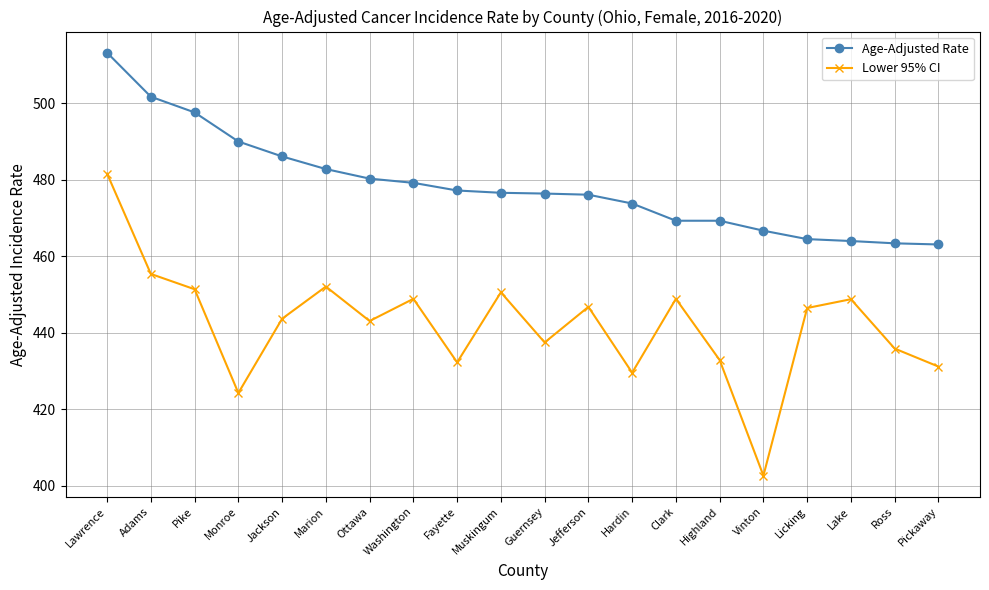

What is the total value across all series at Jackson?

929.8